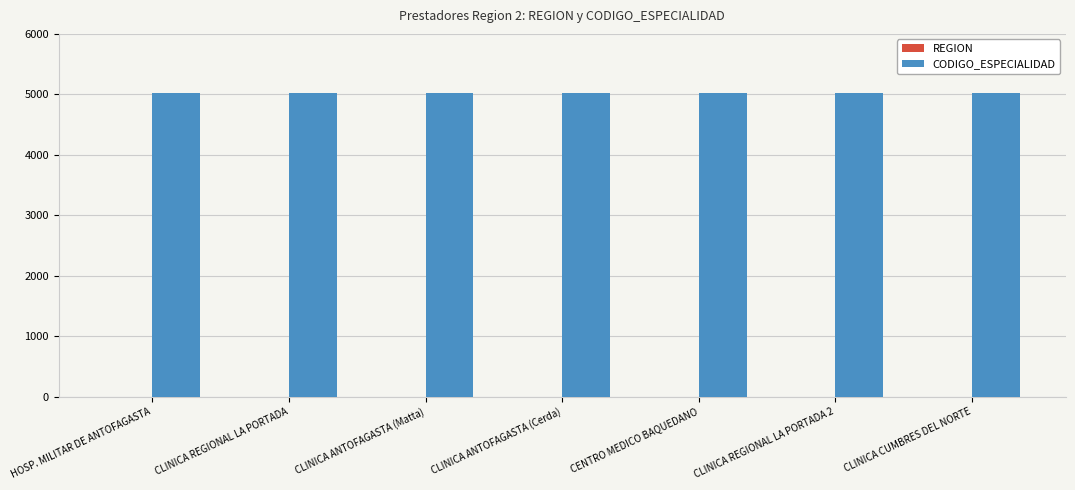

What is the maximum value for CODIGO_ESPECIALIDAD?

5020